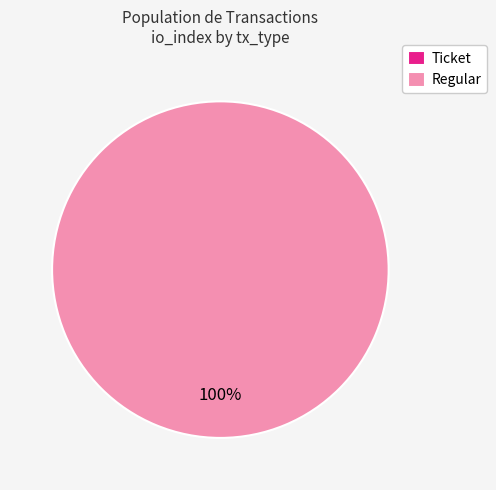

Rank the categories by value from highest to lowest.

Regular, Ticket